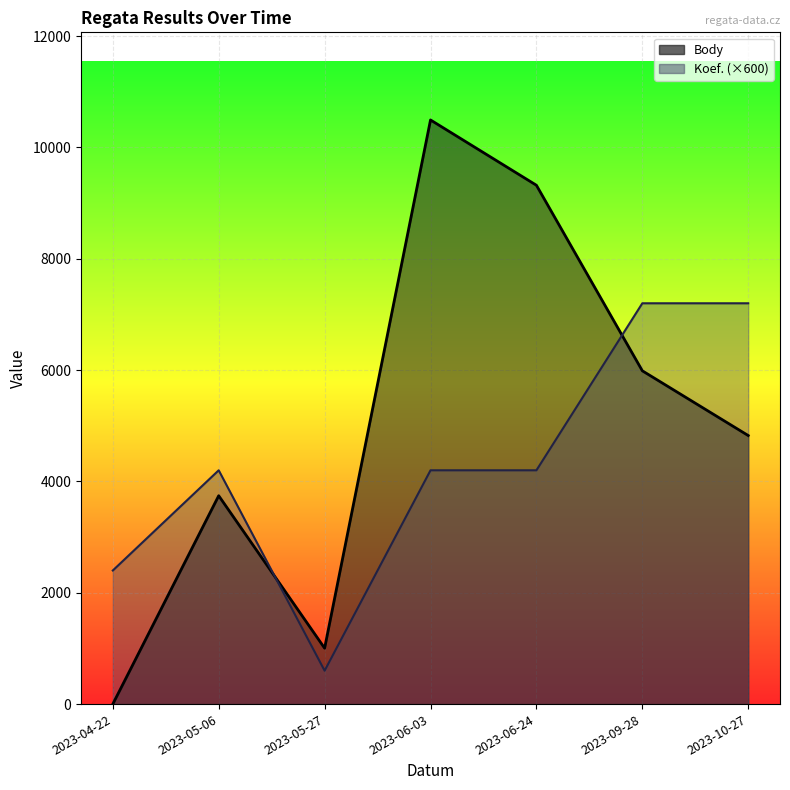

What is the value of the Koef. (×600) point at the 5th from the left?

4200